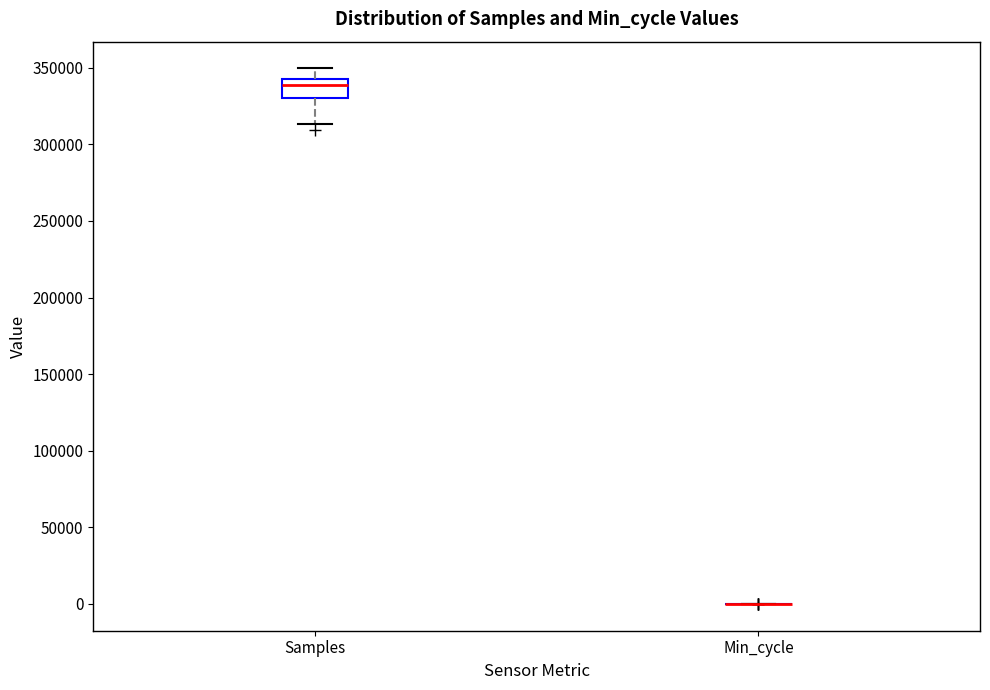

Comparing the boxes themselves (not the whiskers), which one is the tallest?

Samples